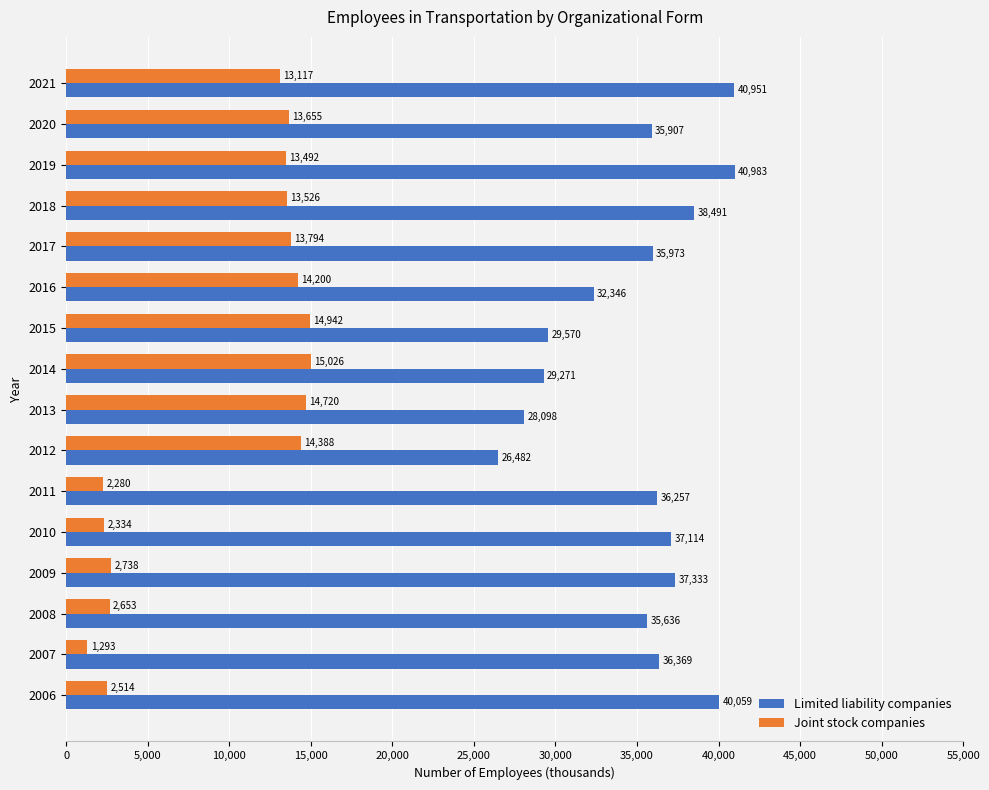

Where is Joint stock companies nearest to the value 8159?

2021